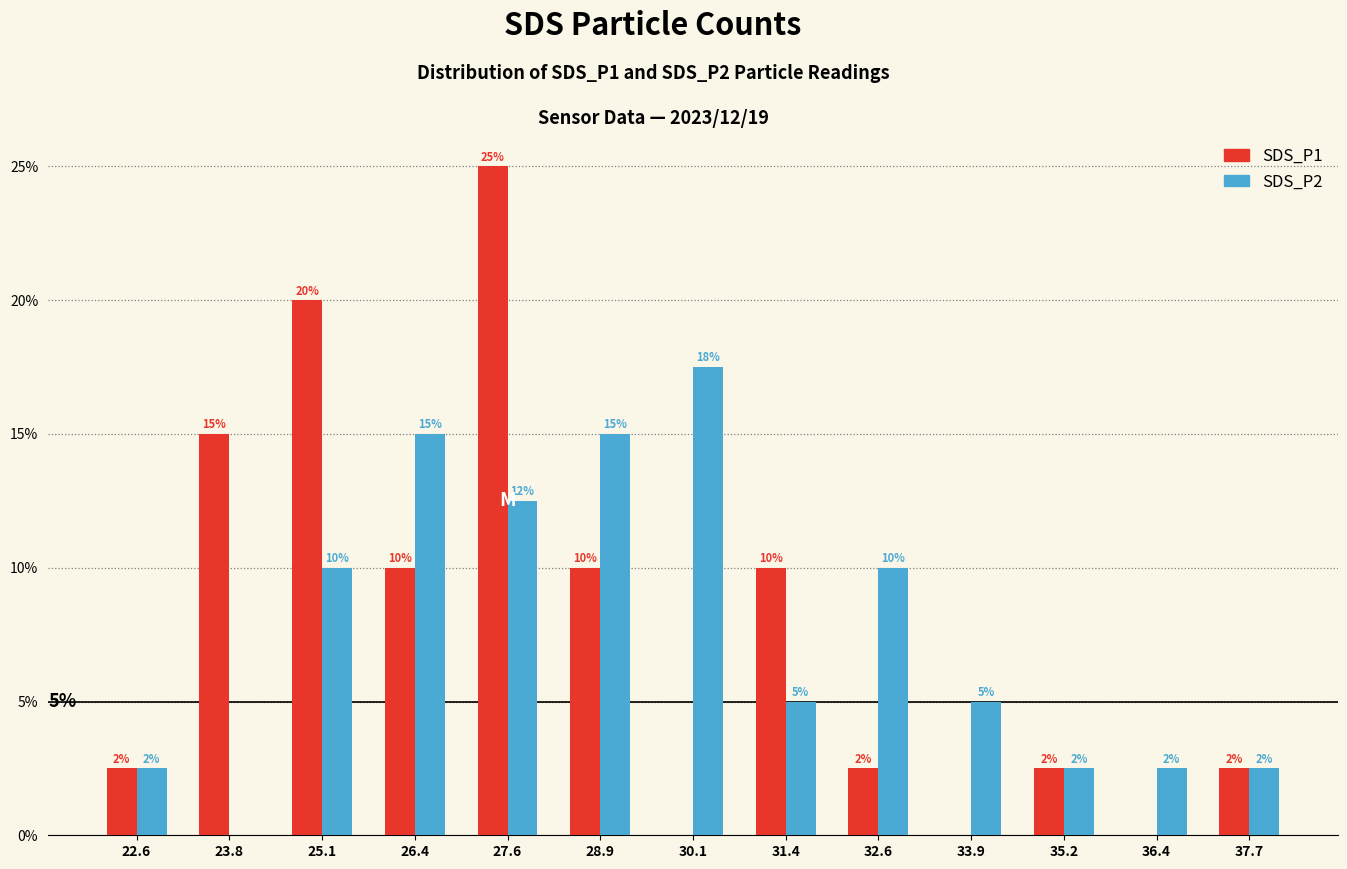

Which series changed the most between 25.1 and 35.2?

SDS_P1